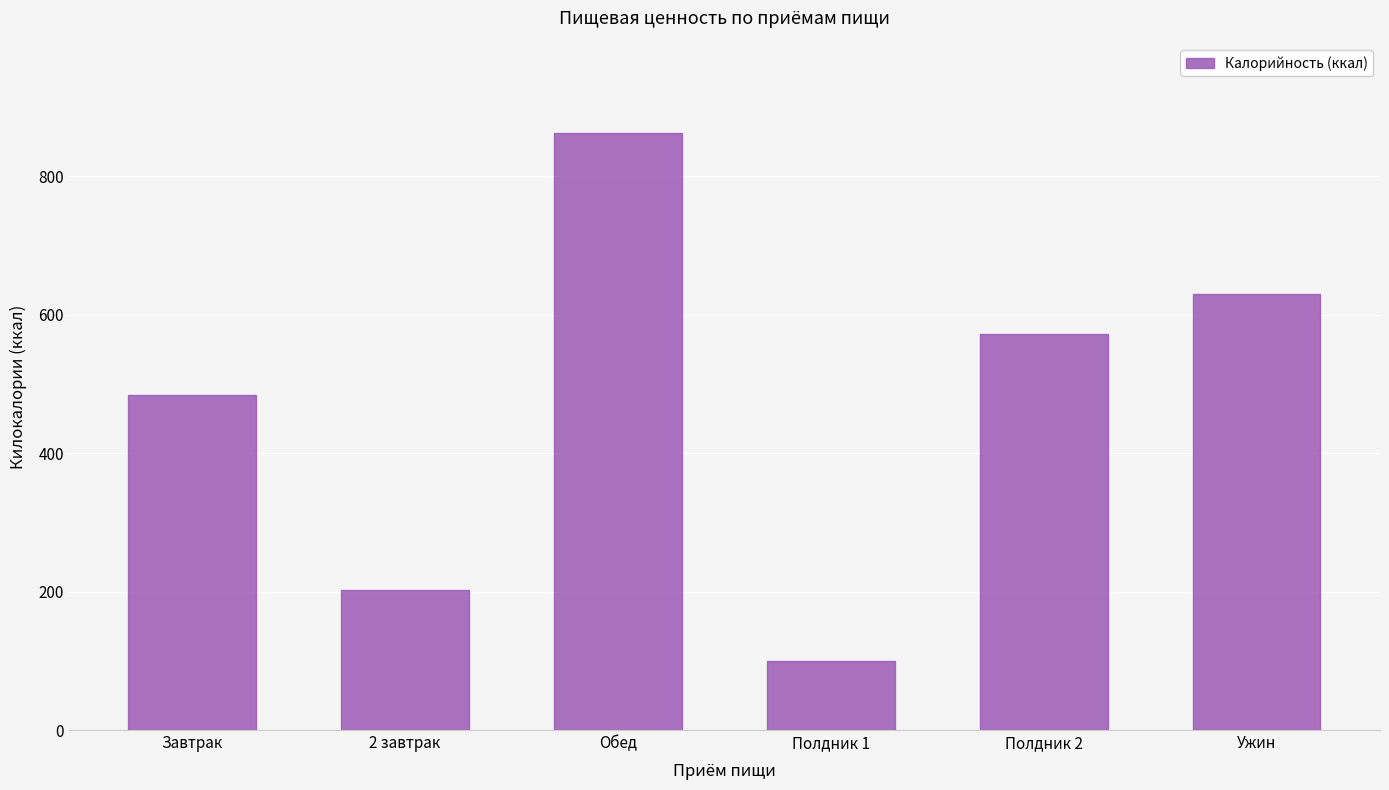

True or false: the data shows 1498.7 at Обед.

False